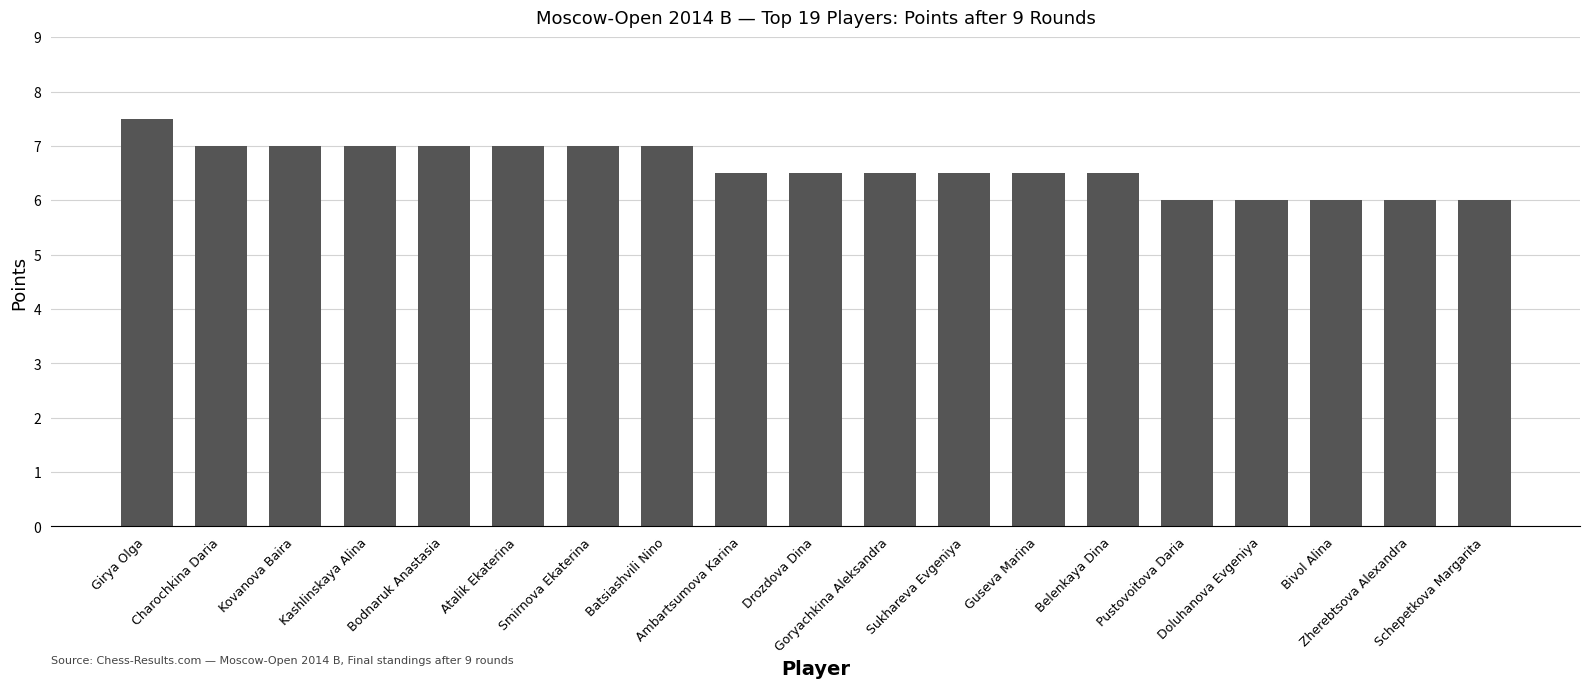

How many values are between 6 and 7?

18